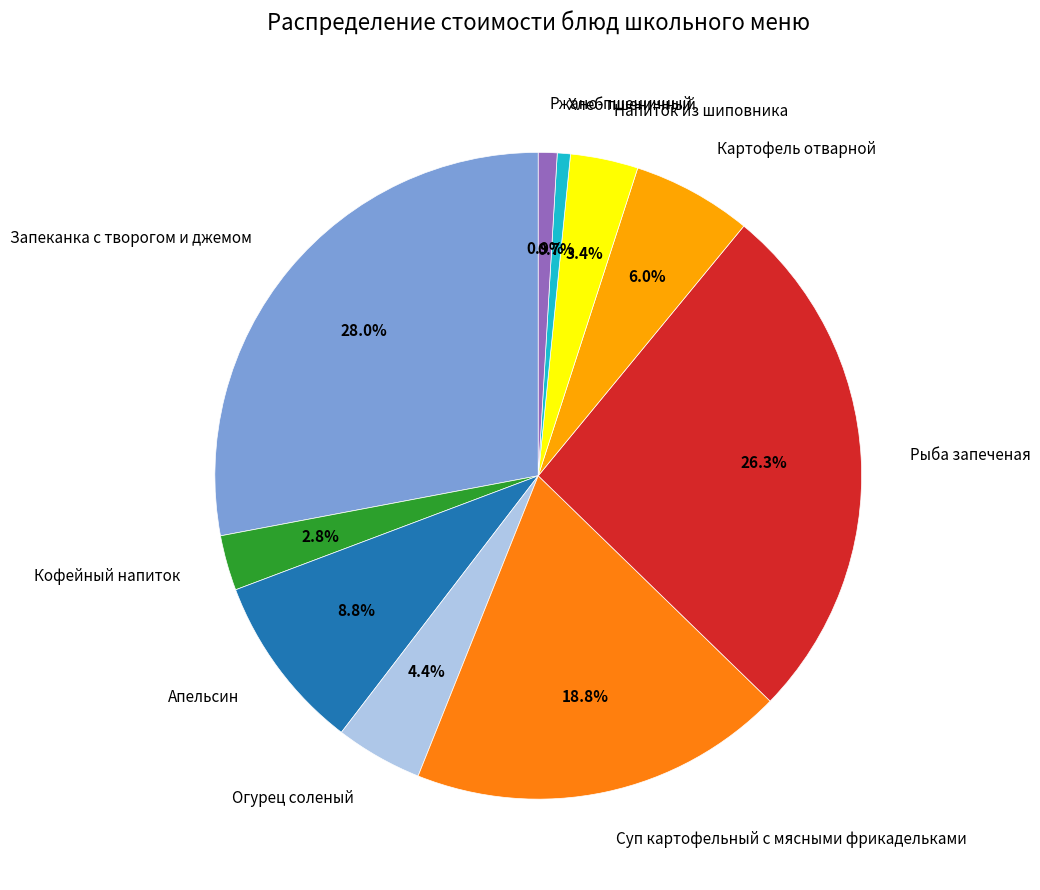

What is the ratio of the value at Апельсин to the value at Рыба запеченая?

0.3